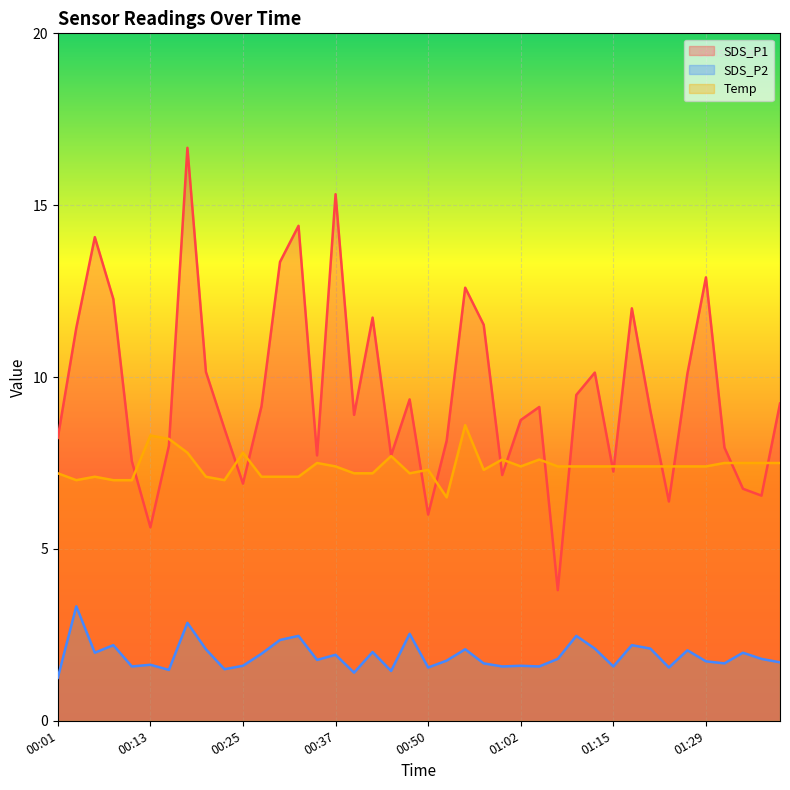

How many data points in Temp are above 7?

35